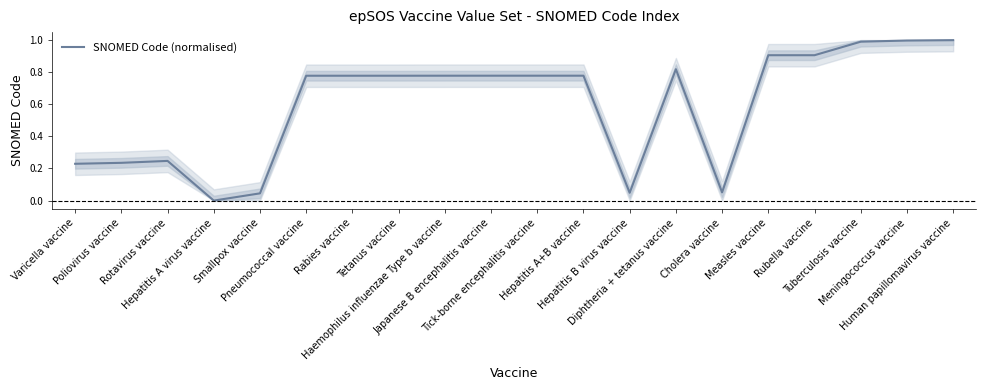

What is the greatest value displayed?

1.0